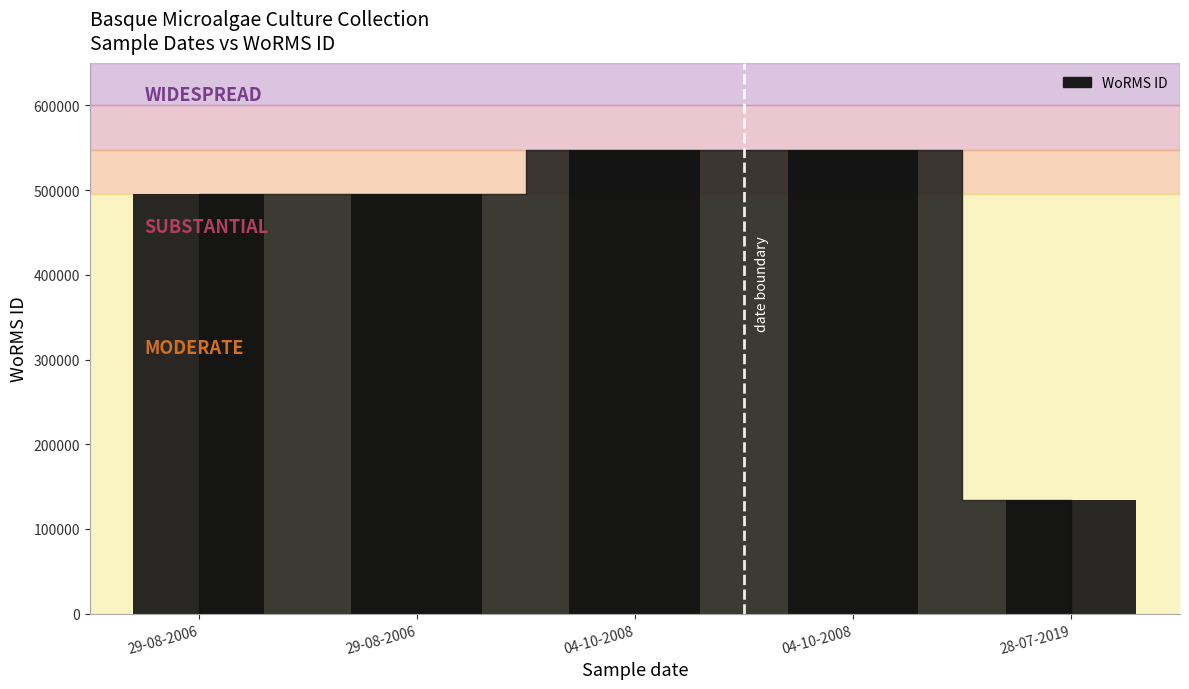

Is it true that the value at 29-08-2006 is 495347?

True